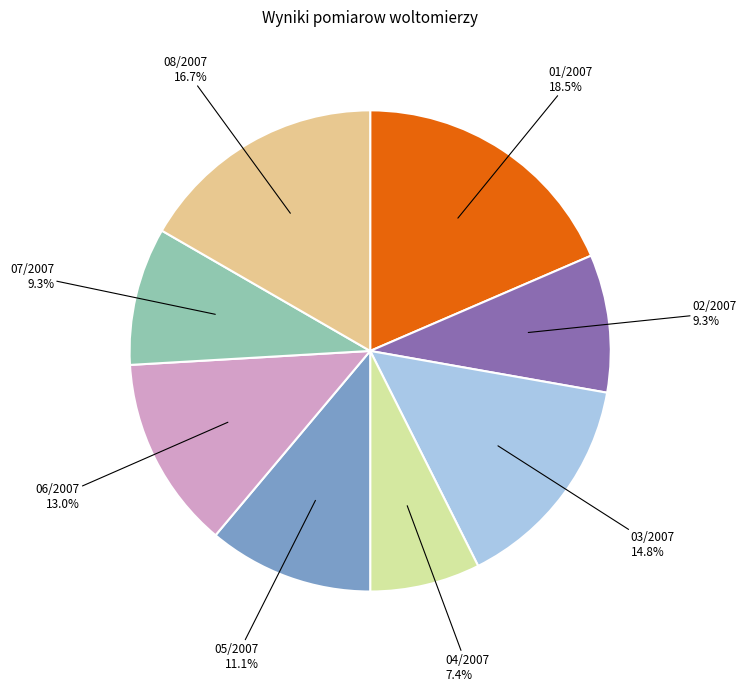

To the nearest percent, what is the combined percentage of 02/2007 and 07/2007?

19%